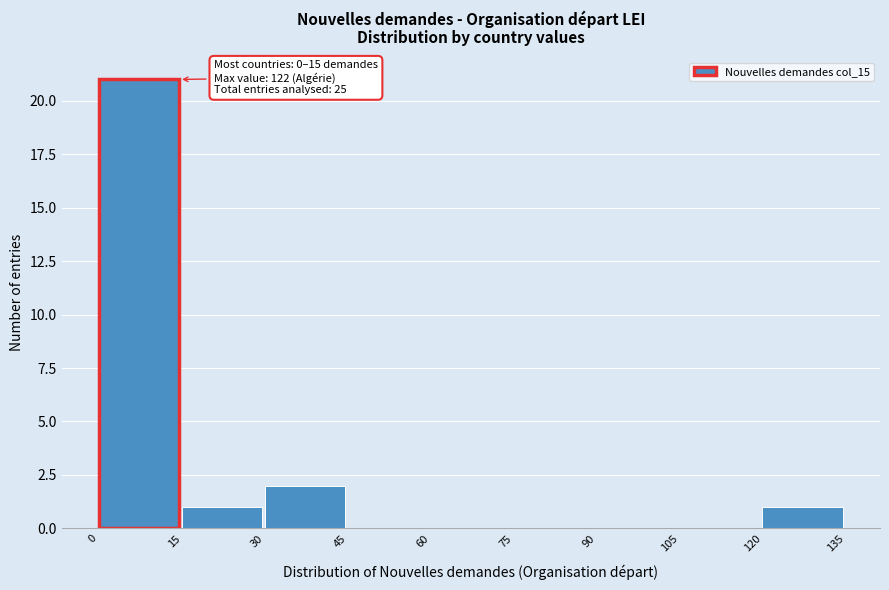

Which range on the x-axis has the tallest bar?

0 to 15